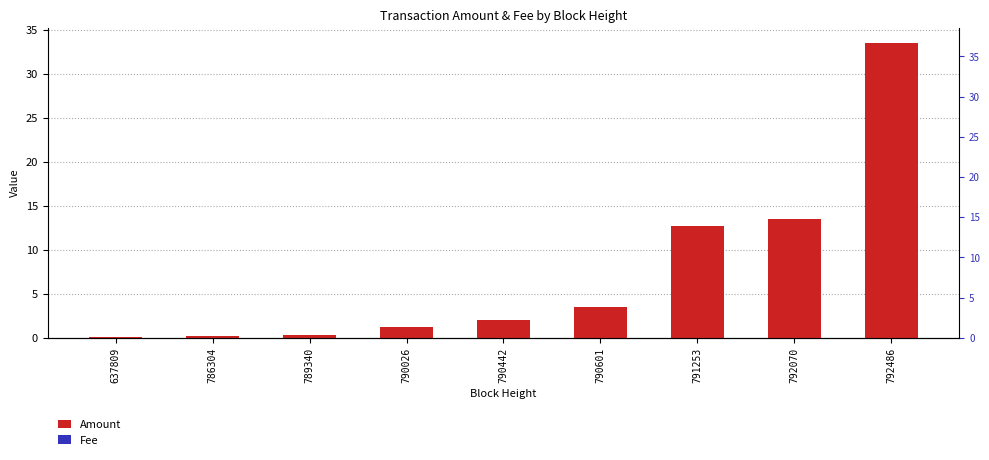

What is the sum of all Fee values?

0.1